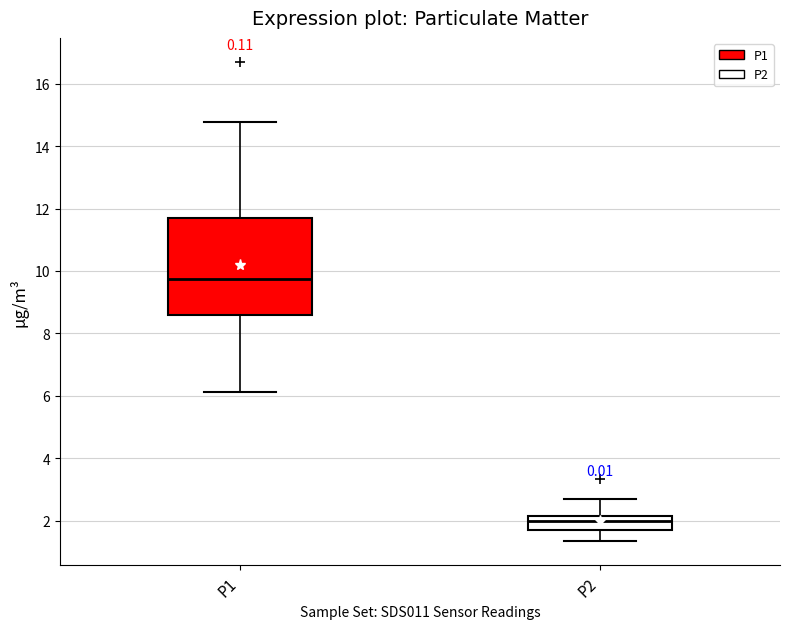

Reading left to right, transcribe this box plot: for each box, give where its median line is, the range the box spans, and where its two whiskers end, as read against the y-axis. The values are not printed on the chart, so give them approximately, as read against the axis.

P1: median 9.8, box 8.6 to 11.6, whiskers 6.2 to 14.8
P2: median 2.0, box 1.8 to 2.2, whiskers 1.4 to 2.8